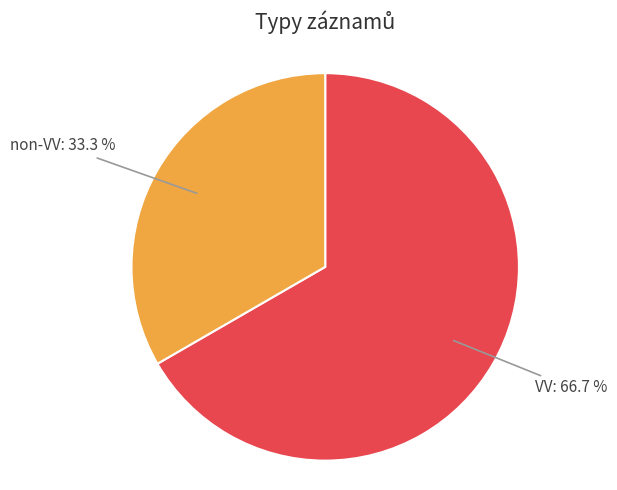

Which slice is the smallest?

non-VV